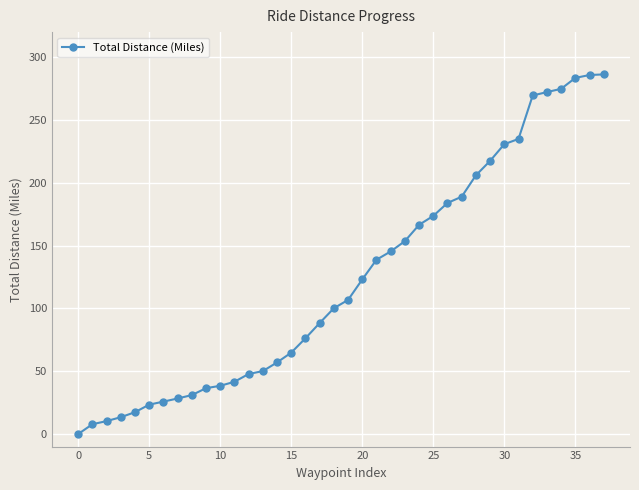

What is the average value?

123.7